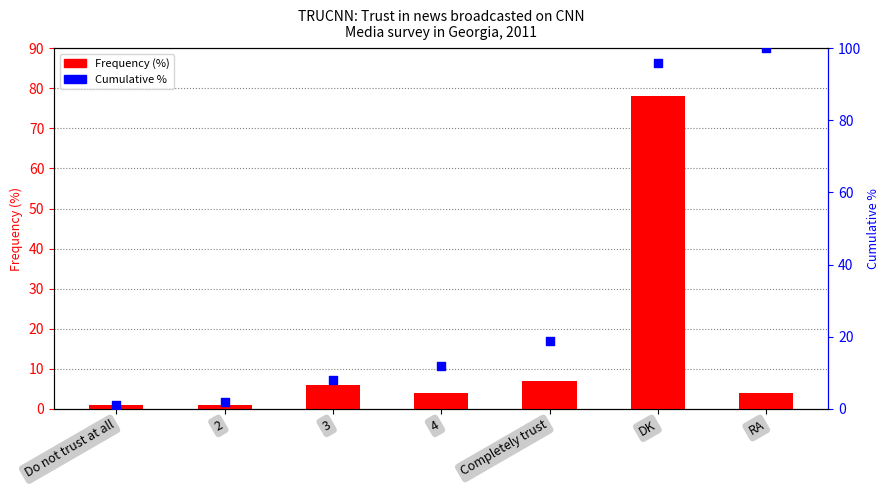

What is the total value across all series at 4?

15.9